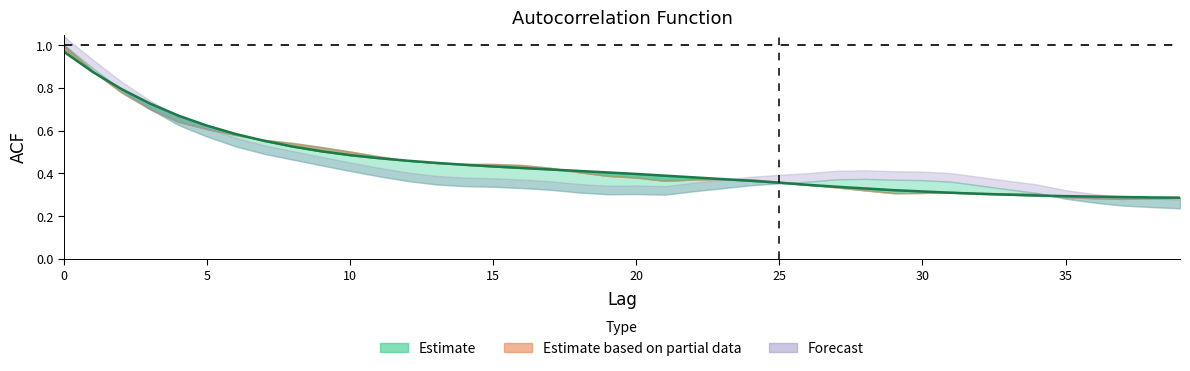

What is the sum of all values?

17.8